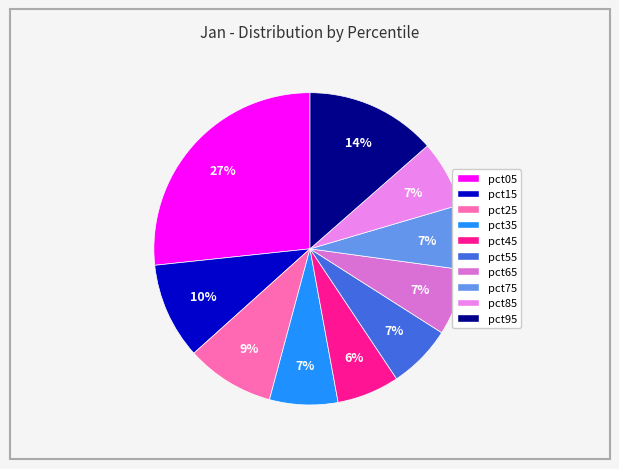

The pct85 slice represents 7% of the pie. True or false?

True